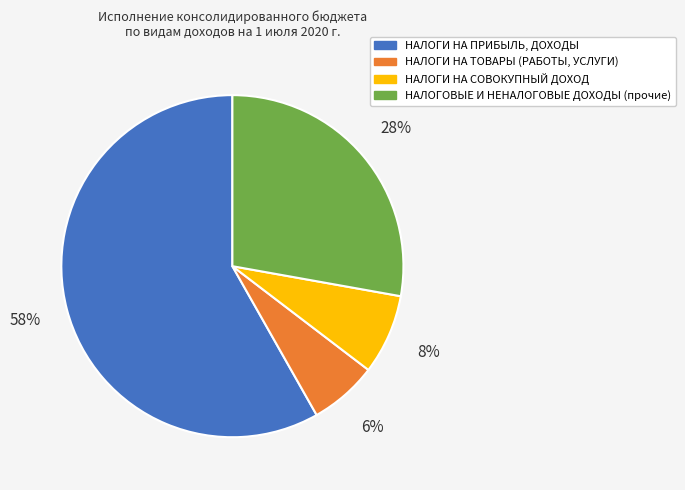

The НАЛОГОВЫЕ И НЕНАЛОГОВЫЕ ДОХОДЫ (прочие) slice represents 37% of the pie. True or false?

False